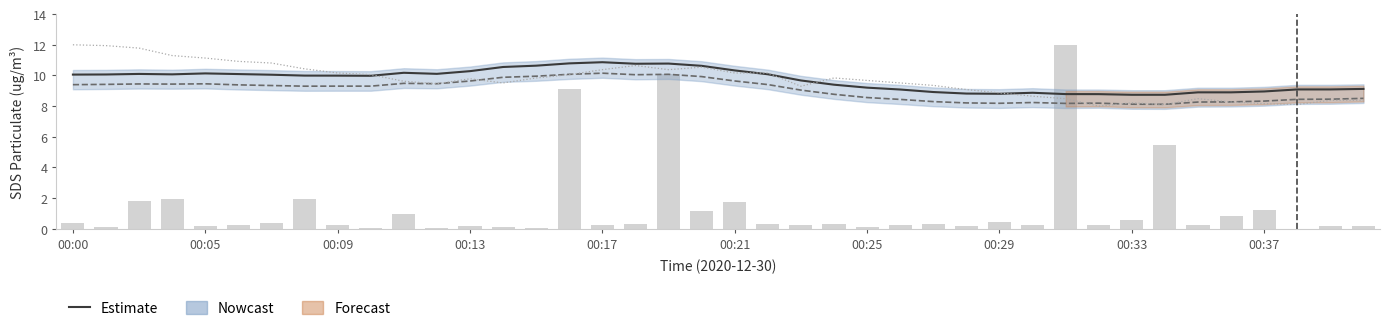

What is the highest value of the Max_cycle (scaled) series?

12.0